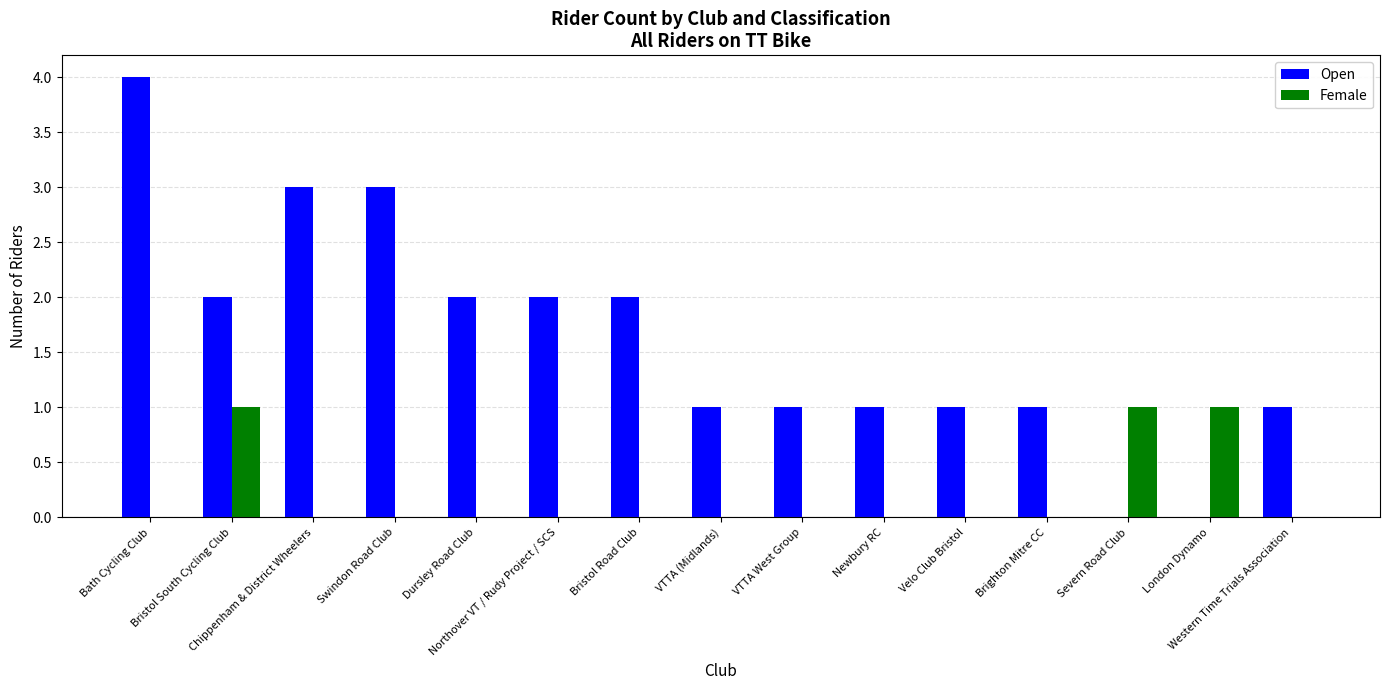

Reading left to right, transcribe all the data shown in this chart.

Open: Bath Cycling Club=4	Bristol South Cycling Club=2	Chippenham & District Wheelers=3	Swindon Road Club=3	Dursley Road Club=2	Northover VT / Rudy Project / SCS=2	Bristol Road Club=2	VTTA (Midlands)=1	VTTA West Group=1	Newbury RC=1	Velo Club Bristol=1	Brighton Mitre CC=1	Severn Road Club=0	London Dynamo=0	Western Time Trials Association=1
Female: Bath Cycling Club=0	Bristol South Cycling Club=1	Chippenham & District Wheelers=0	Swindon Road Club=0	Dursley Road Club=0	Northover VT / Rudy Project / SCS=0	Bristol Road Club=0	VTTA (Midlands)=0	VTTA West Group=0	Newbury RC=0	Velo Club Bristol=0	Brighton Mitre CC=0	Severn Road Club=1	London Dynamo=1	Western Time Trials Association=0